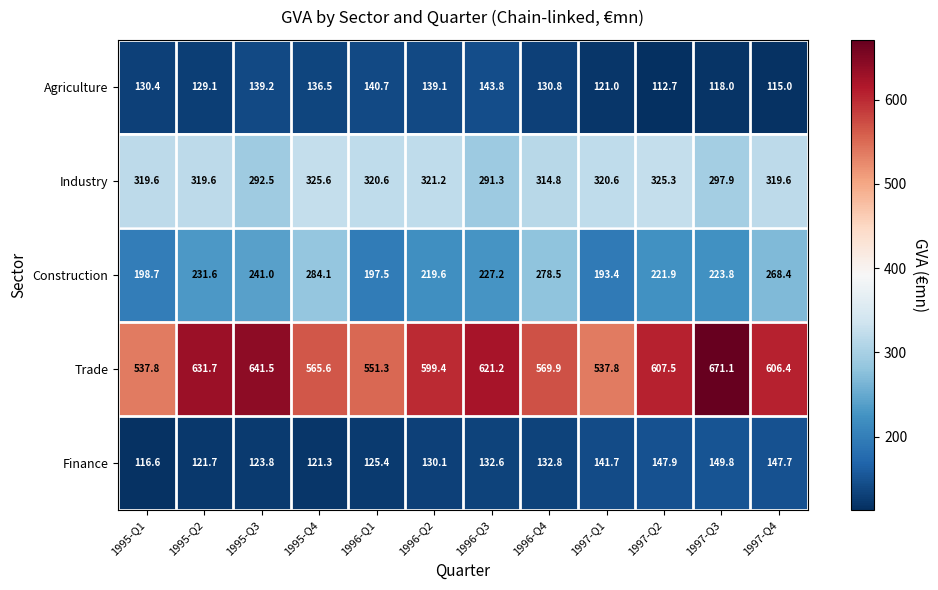

What is the difference between the highest and lowest values at 1996-Q3?

488.6